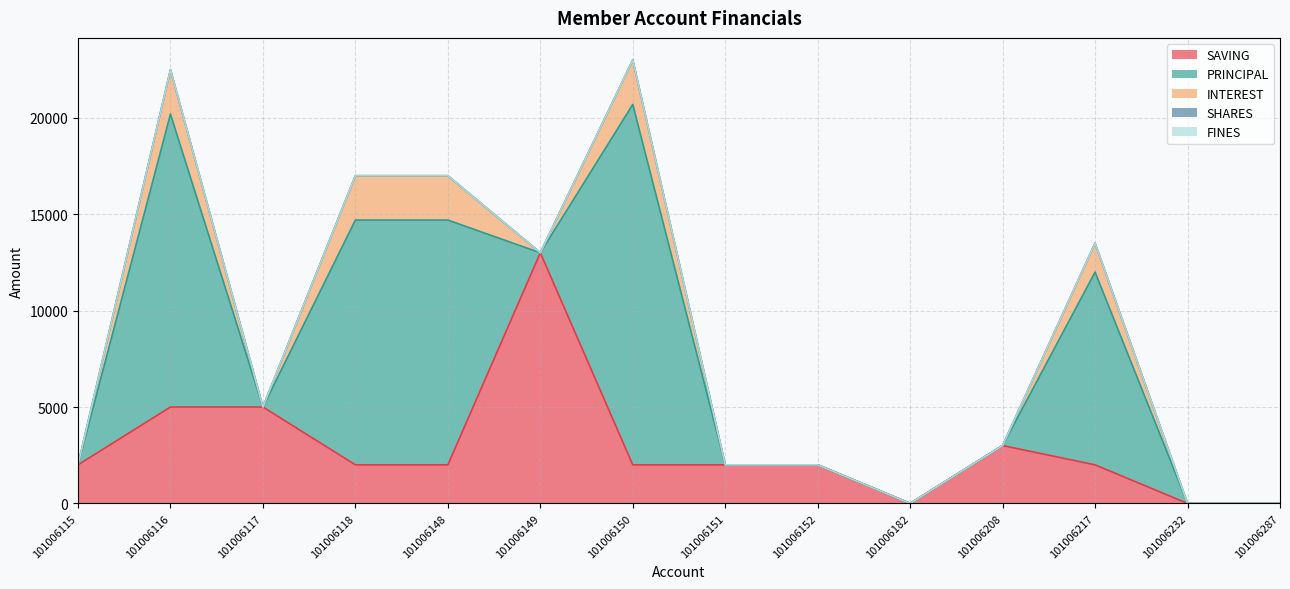

Rank the categories by SAVING value from lowest to highest.

101006182, 101006232, 101006287, 101006115, 101006118, 101006148, 101006150, 101006151, 101006152, 101006217, 101006208, 101006116, 101006117, 101006149